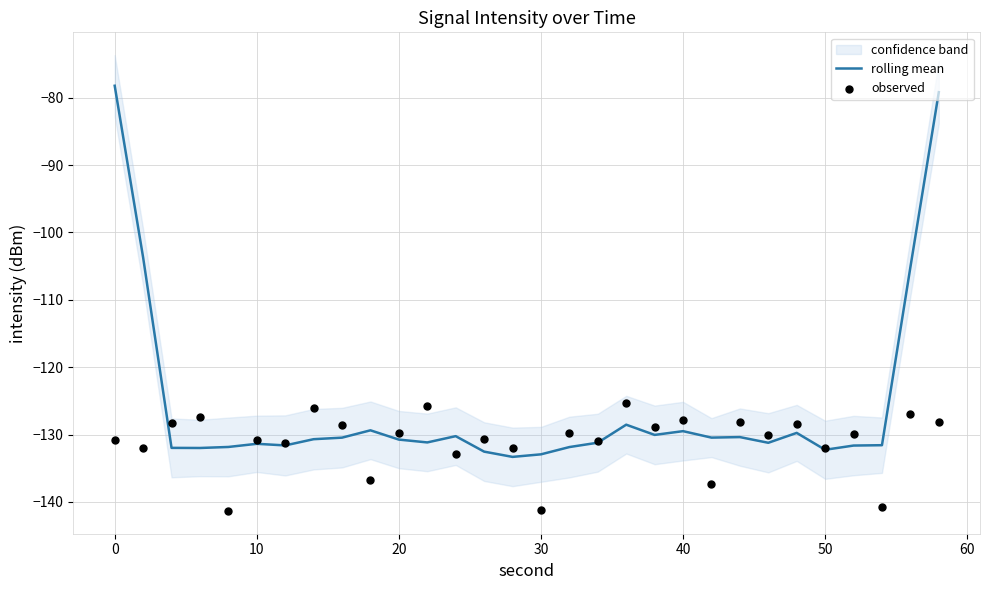

Which series has the largest total across all categories?

rolling mean